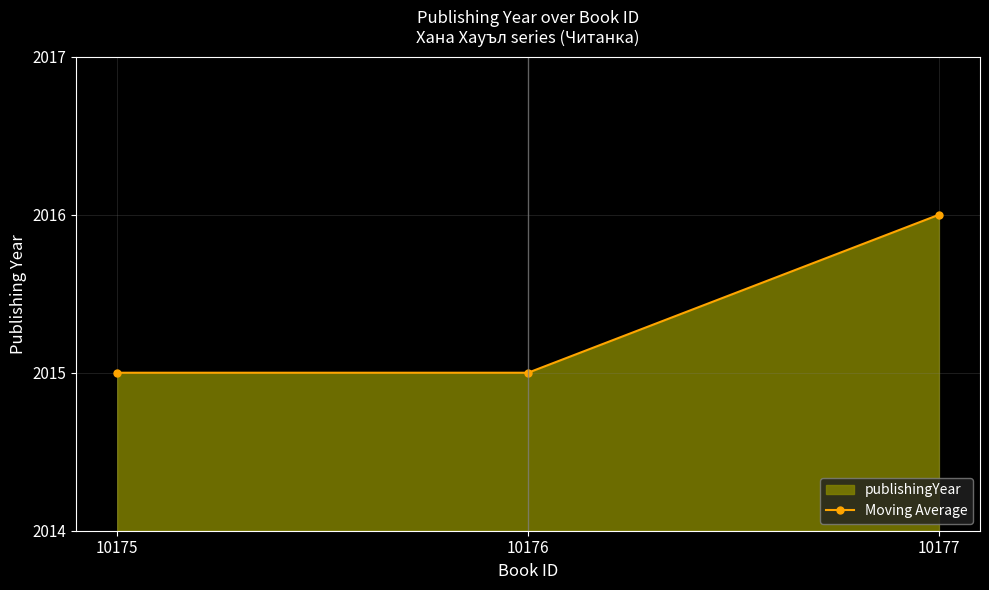

Rank the categories by value from highest to lowest.

10177, 10175, 10176